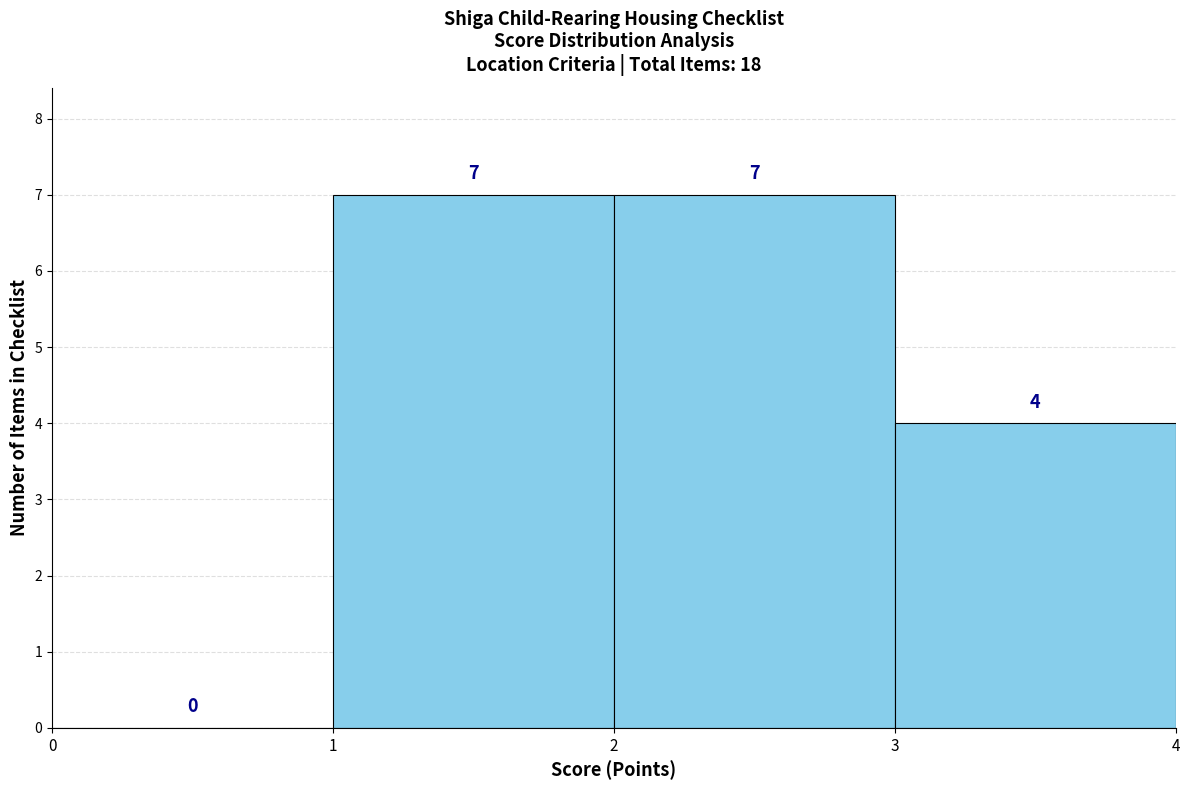

How tall is the bar that spans 1 to 2 on the x-axis?

7